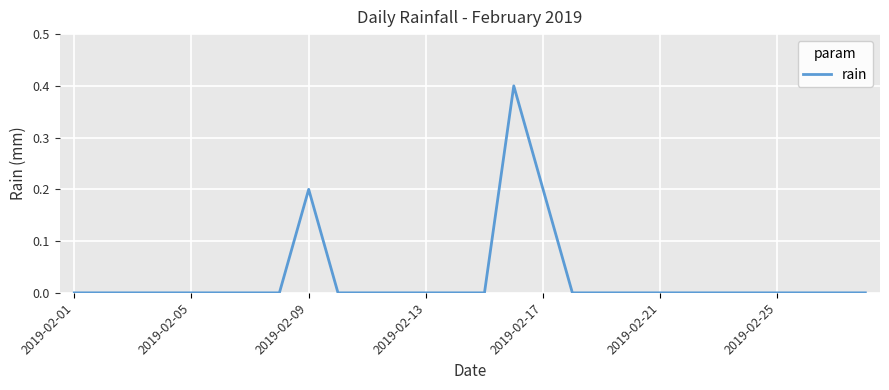

What is the maximum value shown in the chart?

0.4